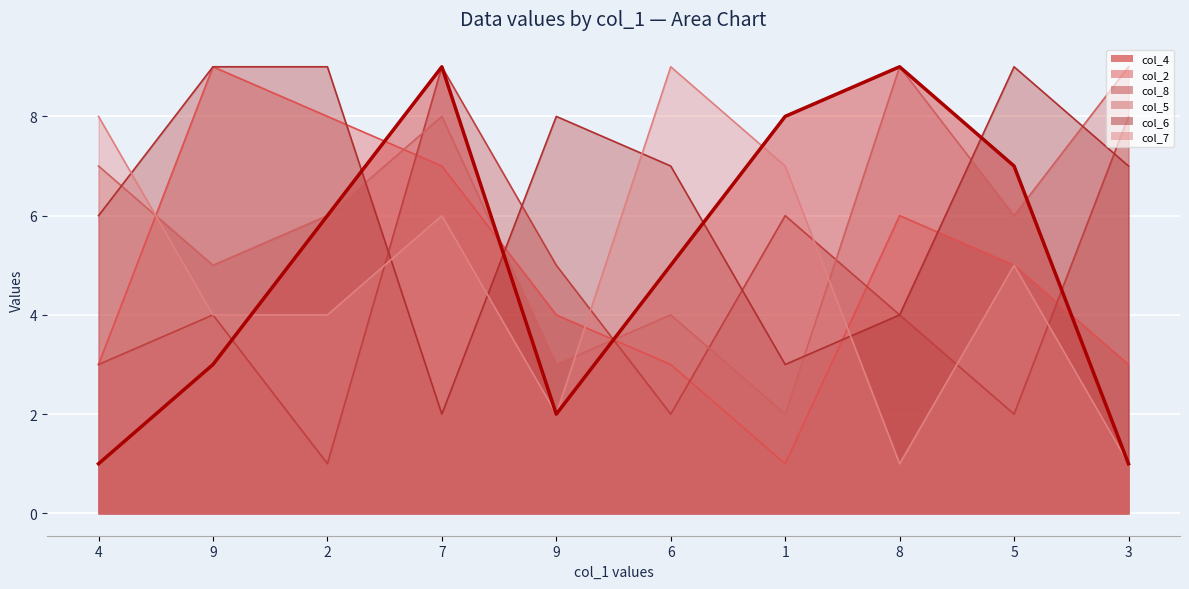

Which category has the highest value in the col_5 series?

8